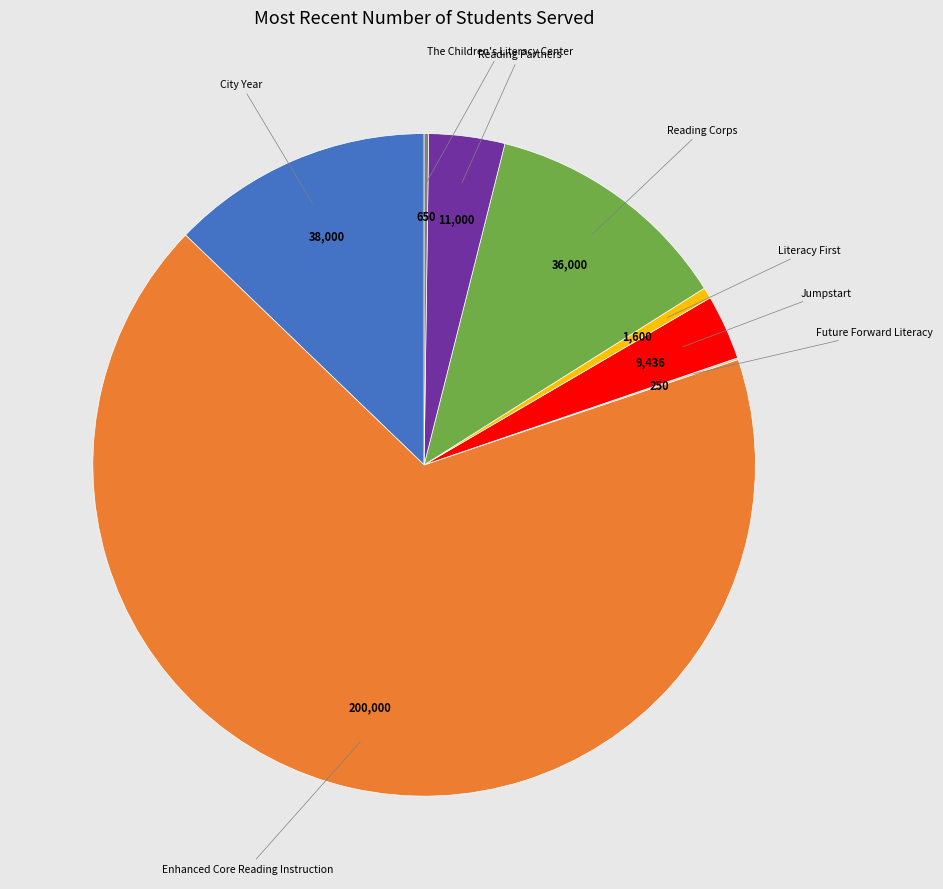

Does City Year account for over 50% of the chart?

No